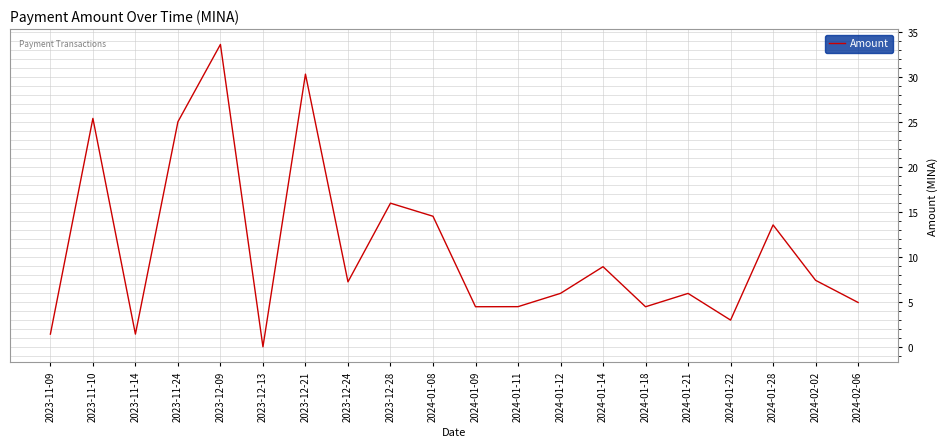

At which category does the data reach its first local valley?

2023-11-14